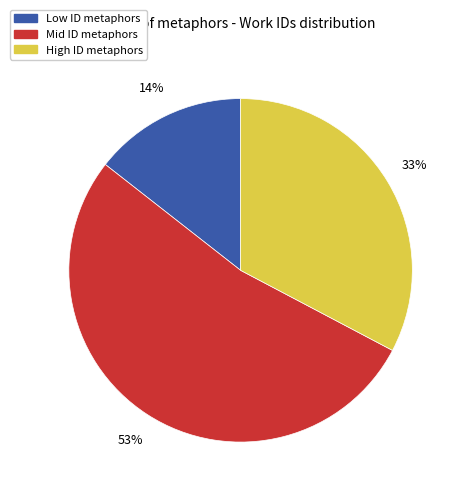

Does any single category account for the majority?

Yes